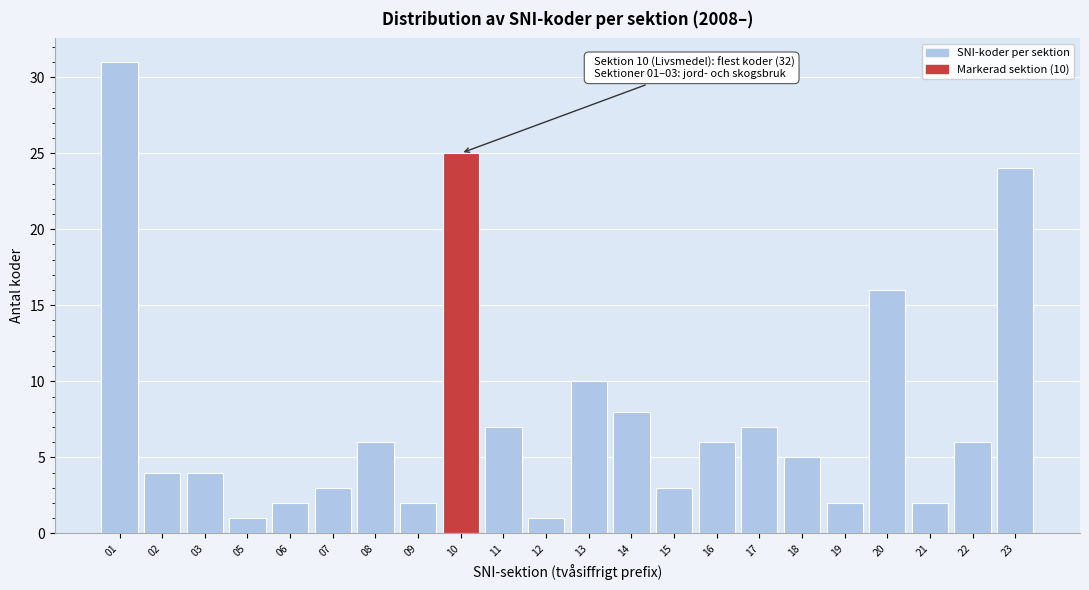

Reading right to left, extract all data points from this chart.

23=24	22=6	21=2	20=16	19=2	18=5	17=7	16=6	15=3	14=8	13=10	12=1	11=7	10=25	09=2	08=6	07=3	06=2	05=1	03=4	02=4	01=31